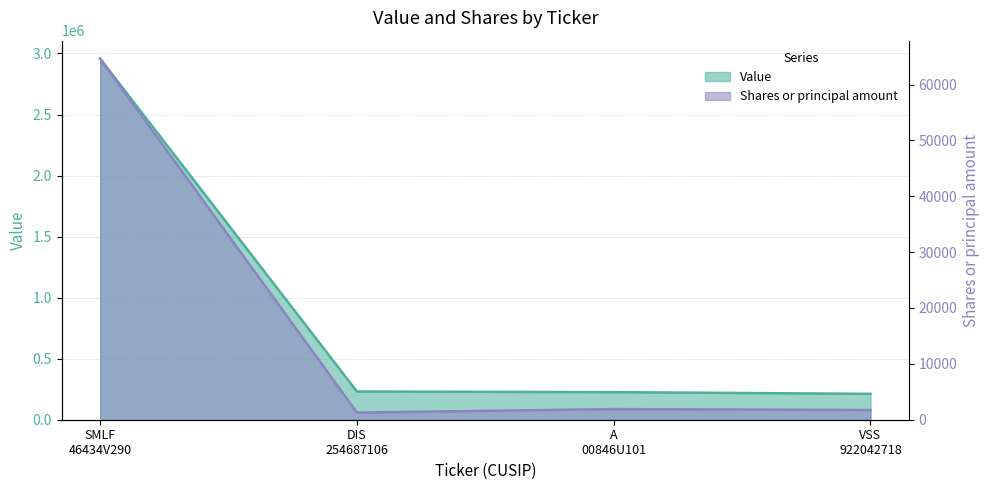

Which category has the lowest value in the Value series?

VSS
922042718